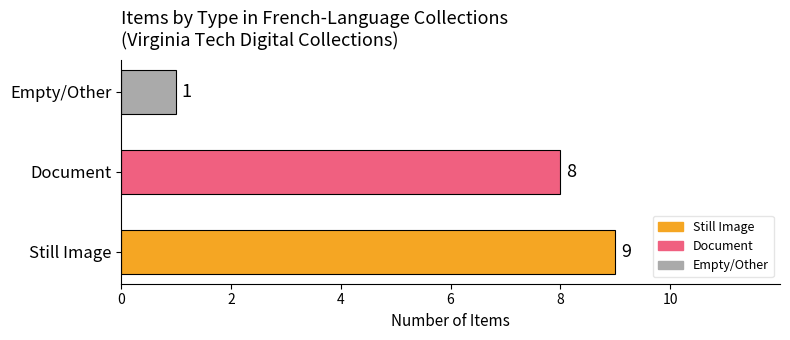

What is the ratio of the value at Still Image to the value at Document?

1.1